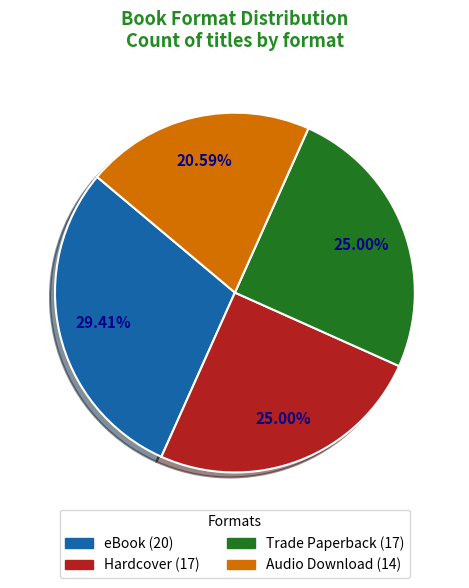

Combined, what portion of the pie is Audio Download and Hardcover?

45.6%